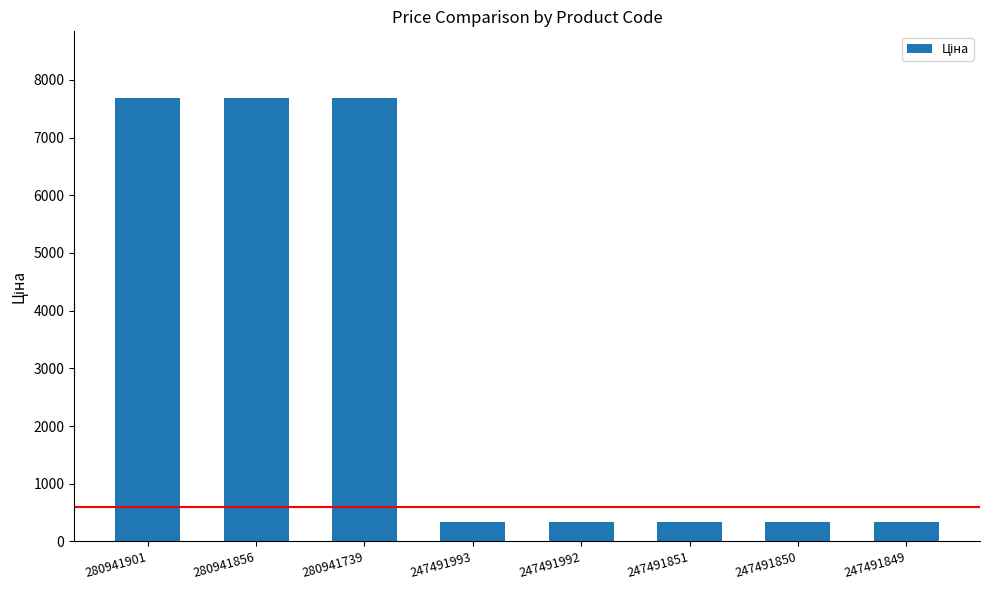

Reading left to right, transcribe all the data shown in this chart.

280941901=7688.0	280941856=7688.0	280941739=7688.0	247491993=342.1	247491992=342.1	247491851=342.1	247491850=342.1	247491849=342.1